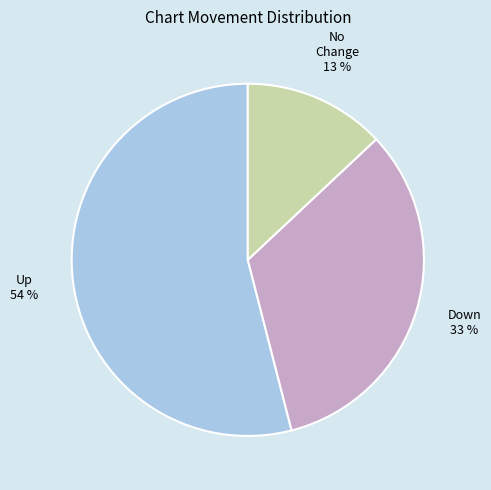

Is there a majority slice in this chart?

Yes